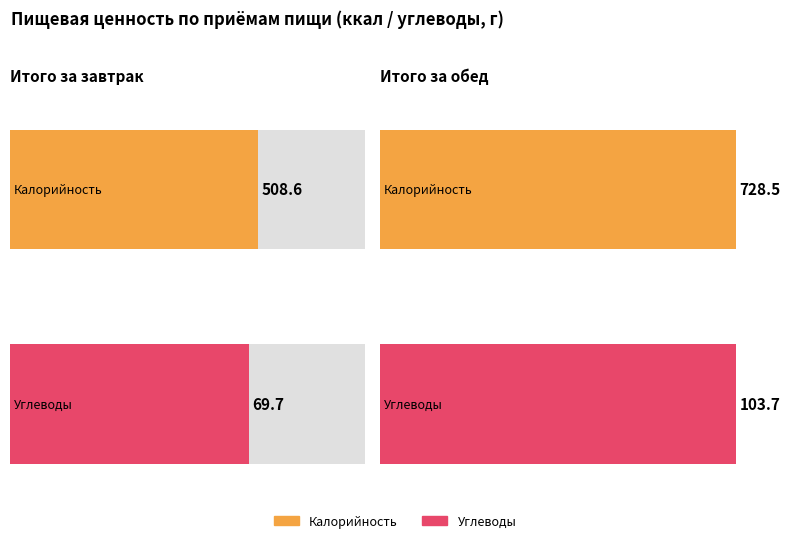

Which series has the largest total across all categories?

Калорийность